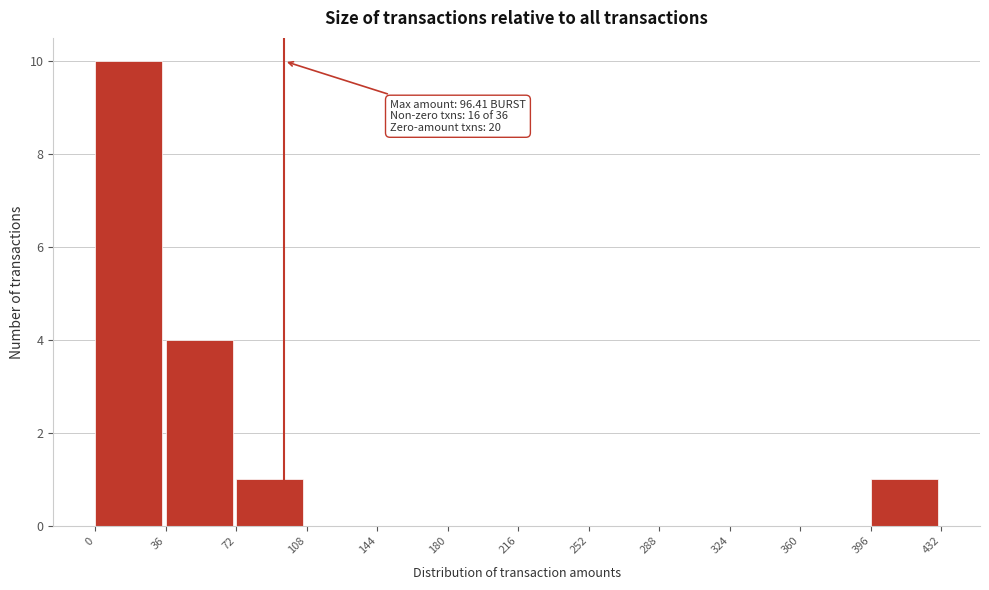

Which range on the x-axis has the tallest bar?

0 to 36